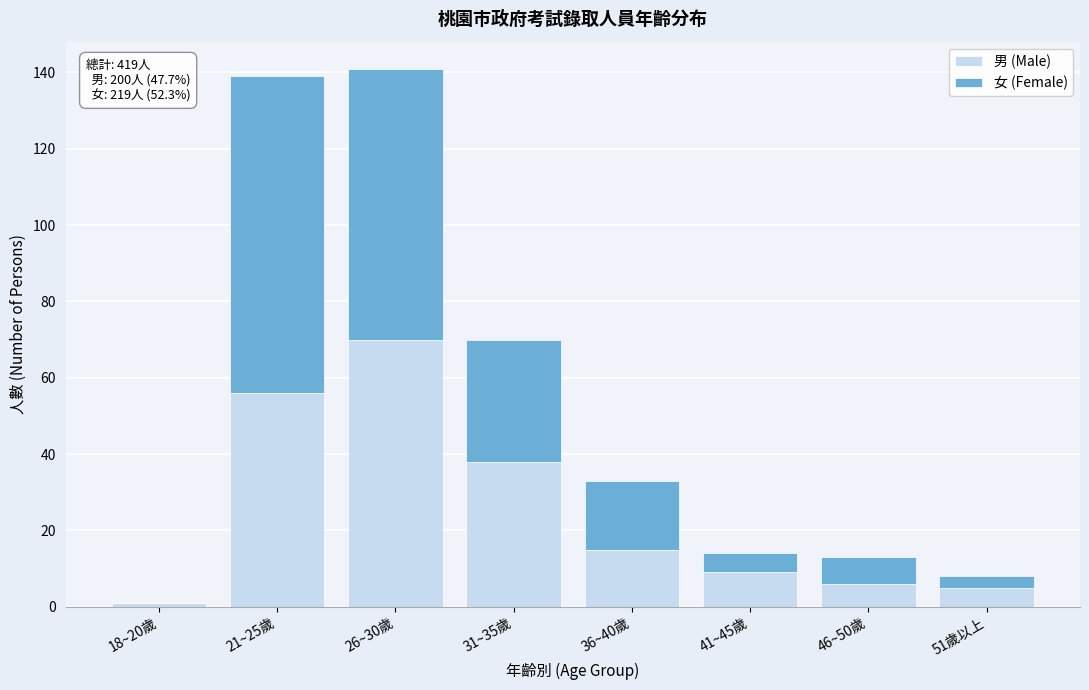

Reading right to left, transcribe the values for 男 (Male).

51歲以上=5	46~50歲=6	41~45歲=9	36~40歲=15	31~35歲=38	26~30歲=70	21~25歲=56	18~20歲=1